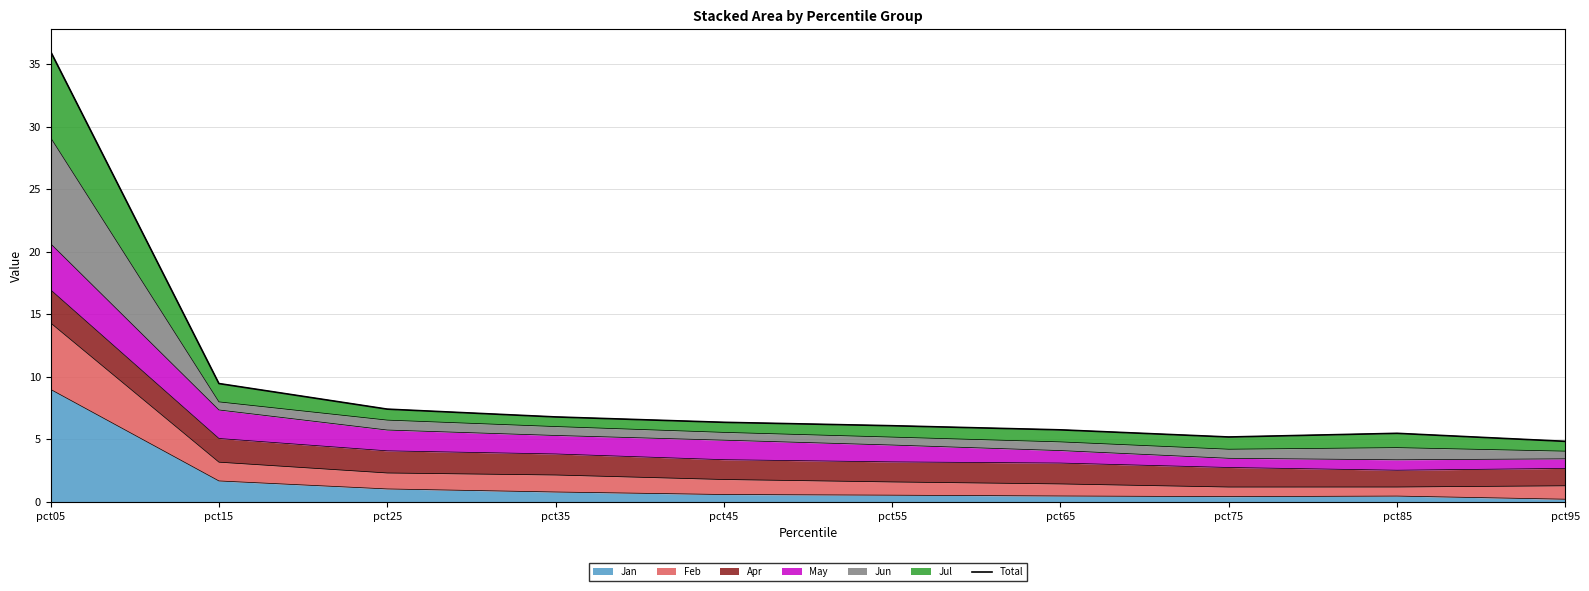

Is it true that the value at pct45 is 6.3?

True